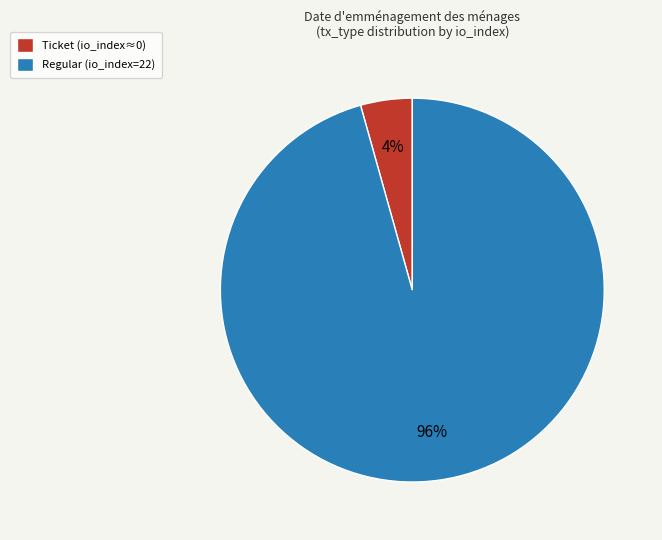

Between Ticket (io_index≈0) and Regular (io_index=22), which is larger?

Regular (io_index=22)